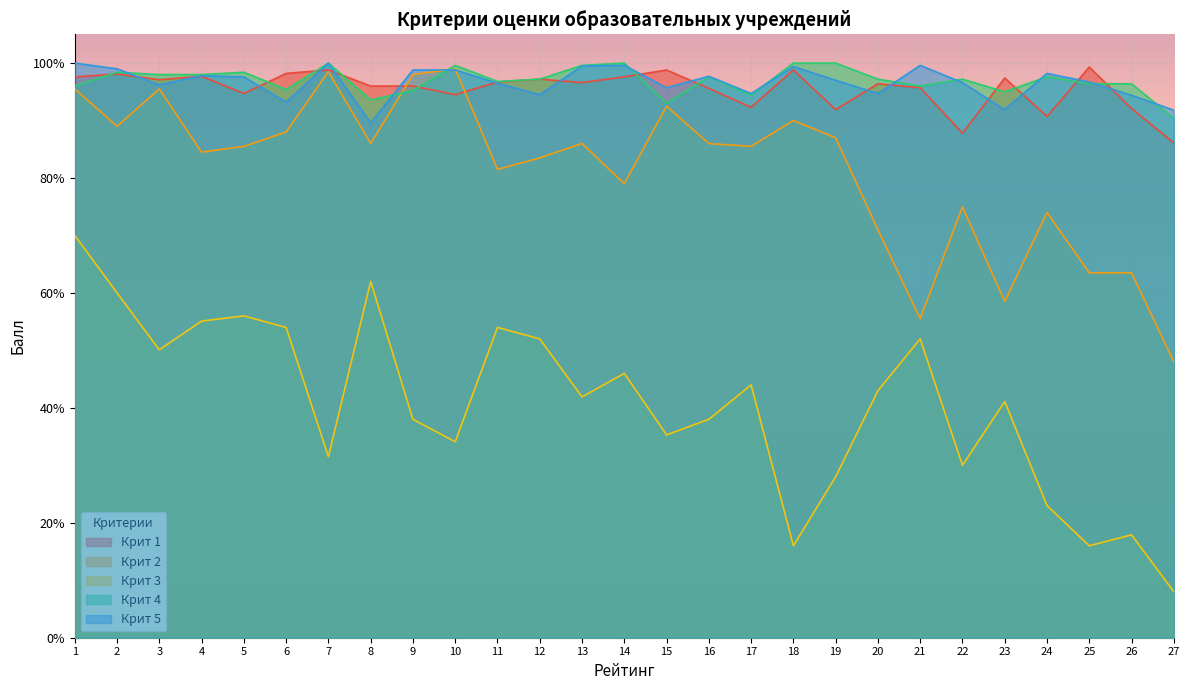

Which category has the highest value in the Крит 2 series?

10